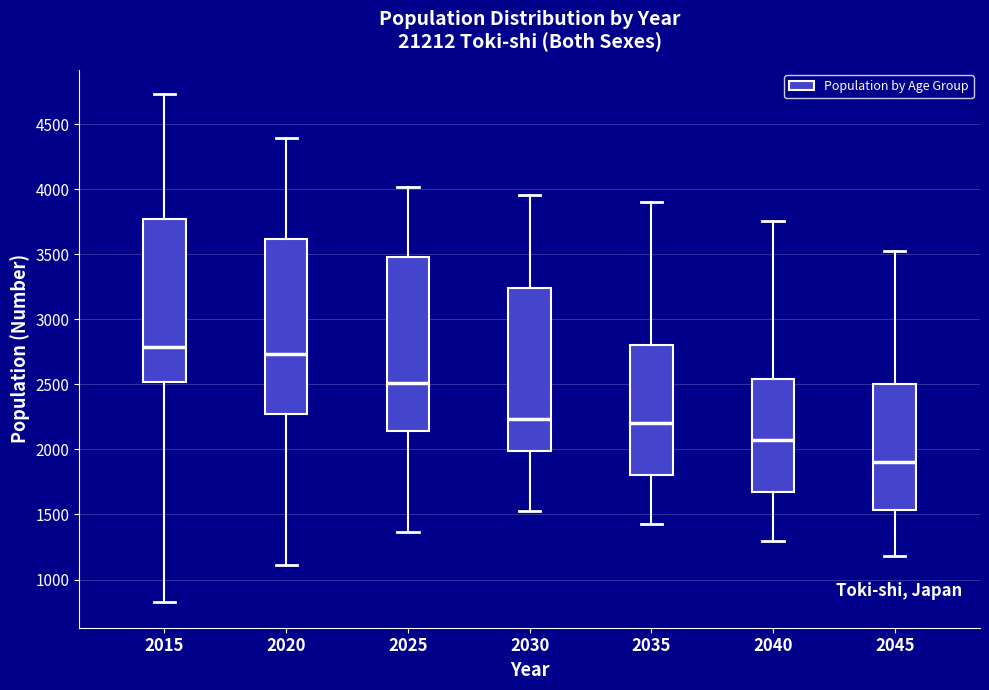

Where does the upper whisker of the box at x = 2015 end on the y-axis? The values are not printed on the chart, so give them approximately, as read against the axis.

4750